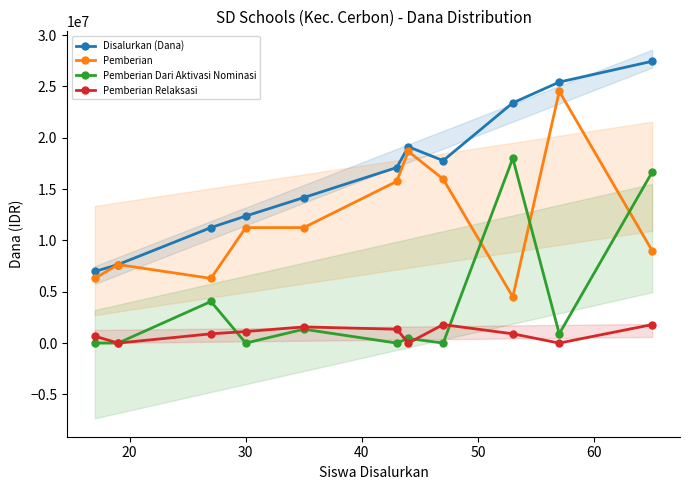

How many data points in Pemberian are less than 11250000?

5